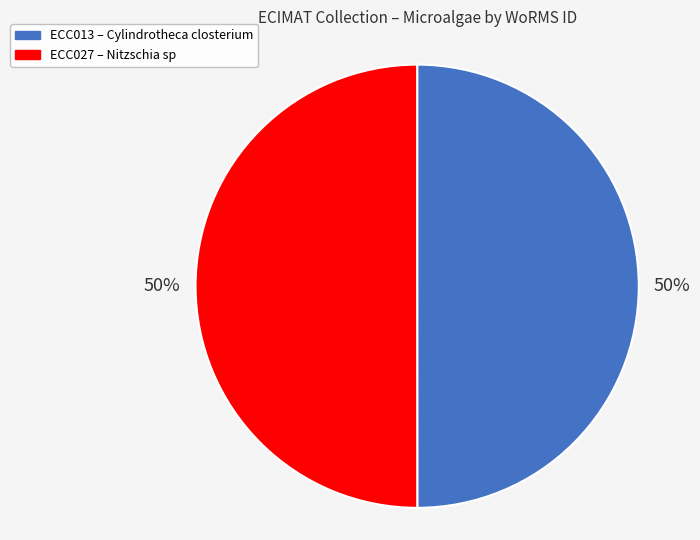

Do ECC027 and ECC013 together represent more than half of the pie?

Yes